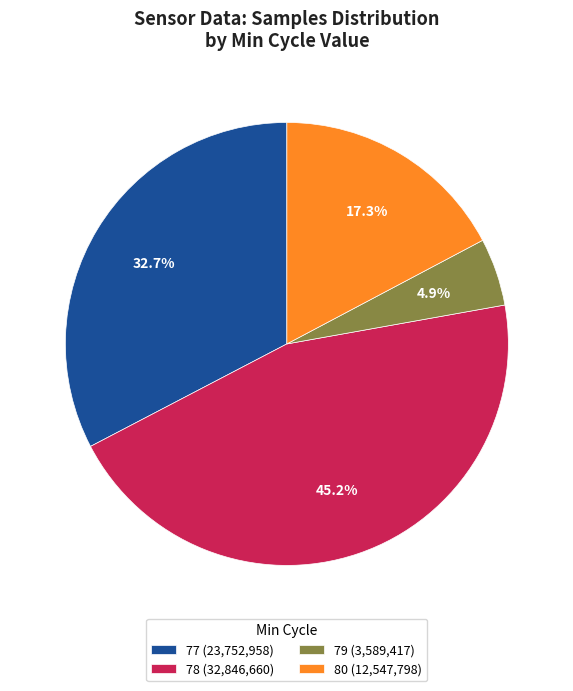

Rank the categories by value from highest to lowest.

78 (32,846,660), 77 (23,752,958), 80 (12,547,798), 79 (3,589,417)